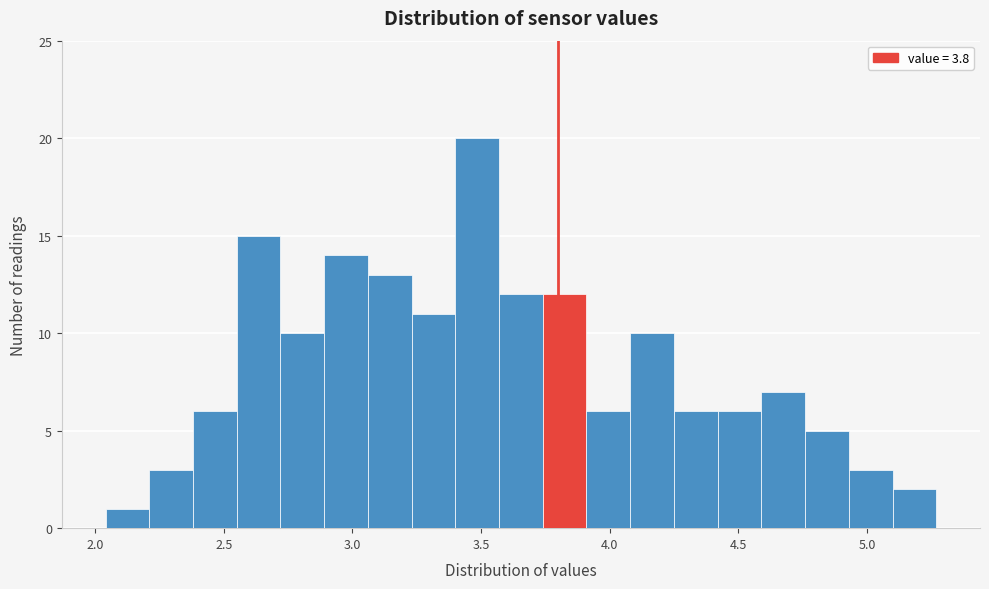

Read against the x-axis, roughly where is the centre of the tallest bar?

3.50